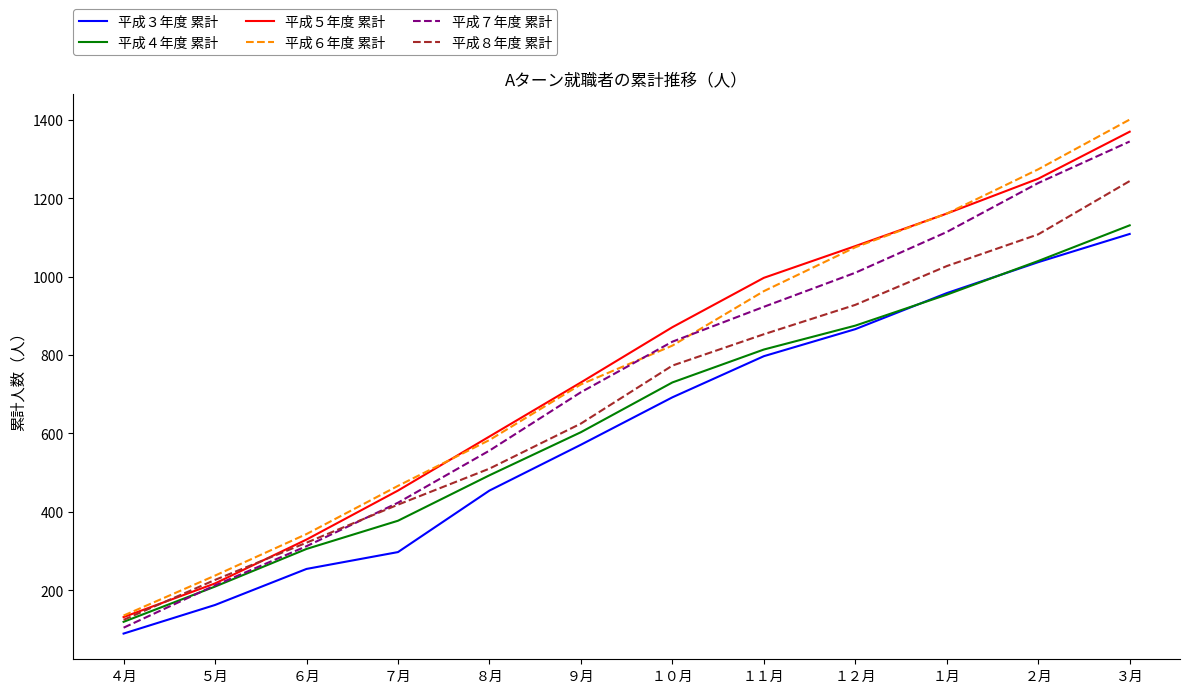

Reading left to right, what are all the values shown in this chart?

平成３年度 累計: ４月=89	５月=162	６月=254	７月=297	８月=454	９月=571	１０月=692	１１月=797	１２月=866	１月=958	２月=1037	３月=1109
平成４年度 累計: ４月=119	５月=209	６月=305	７月=377	８月=493	９月=603	１０月=730	１１月=814	１２月=875	１月=954	２月=1040	３月=1131
平成５年度 累計: ４月=131	５月=217	６月=329	７月=454	８月=592	９月=730	１０月=871	１１月=997	１２月=1078	１月=1161	２月=1250	３月=1370
平成６年度 累計: ４月=135	５月=237	６月=343	７月=466	８月=583	９月=725	１０月=824	１１月=963	１２月=1075	１月=1161	２月=1274	３月=1401
平成７年度 累計: ４月=104	５月=212	６月=312	７月=423	８月=556	９月=705	１０月=834	１１月=923	１２月=1010	１月=1114	２月=1239	３月=1345
平成８年度 累計: ４月=124	５月=226	６月=321	７月=418	８月=510	９月=625	１０月=773	１１月=853	１２月=928	１月=1027	２月=1108	３月=1244